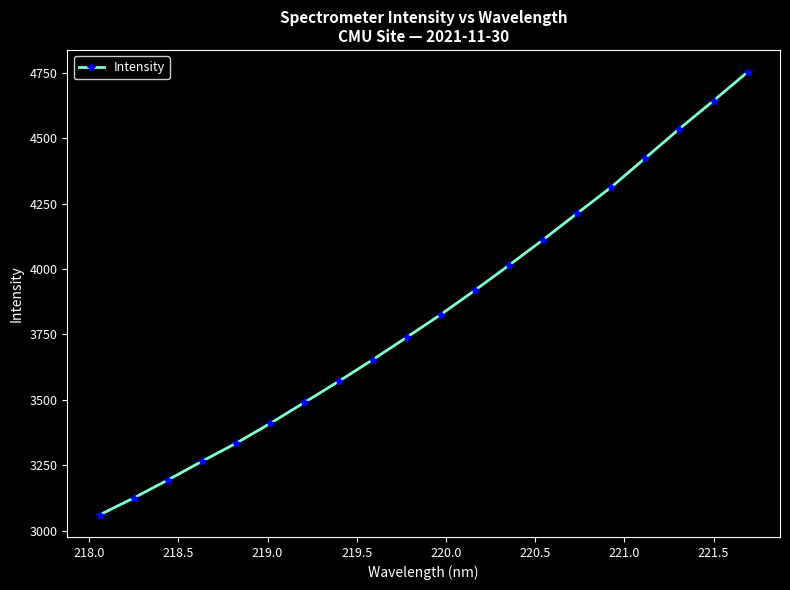

What is the value of the 5th point from the left?

3334.0